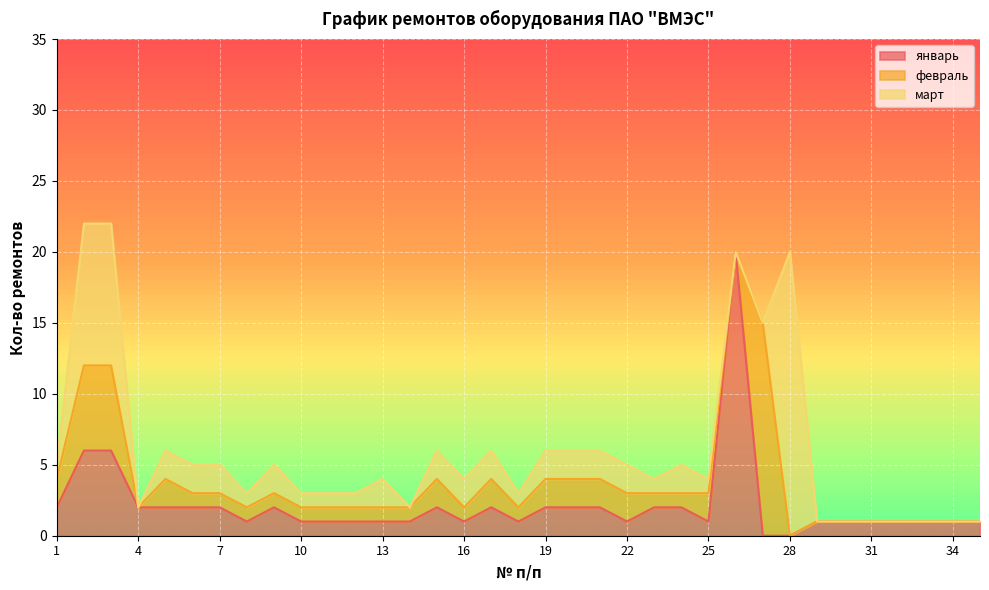

What is the value of the январь point at the 25th from the left?

1